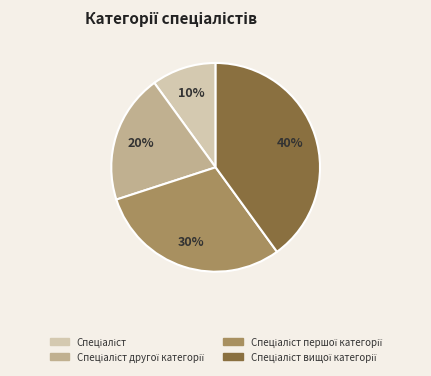

To the nearest percent, what is the average slice percentage?

25%